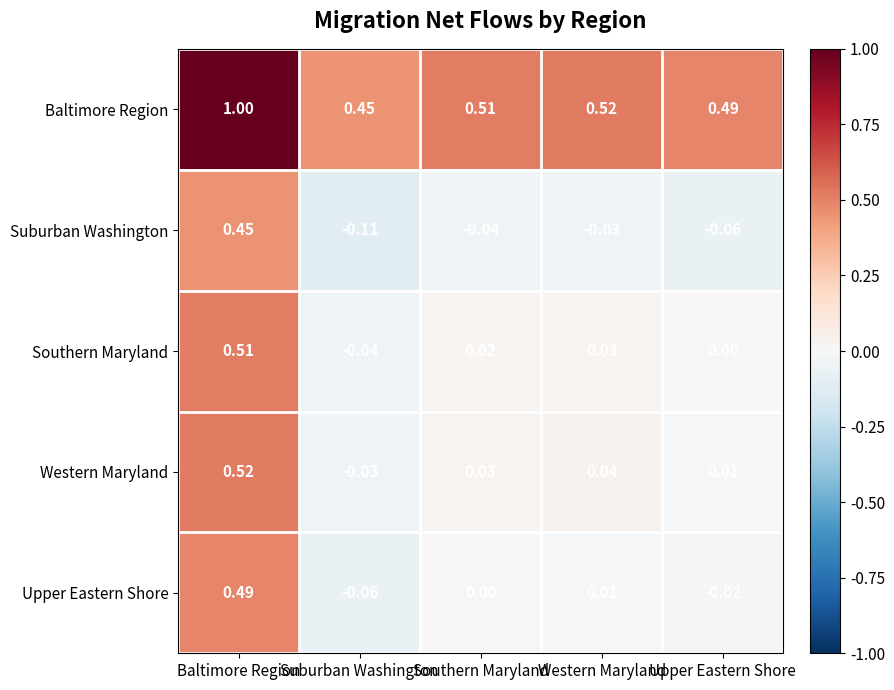

Which category has the highest value in the Upper Eastern Shore series?

Baltimore Region